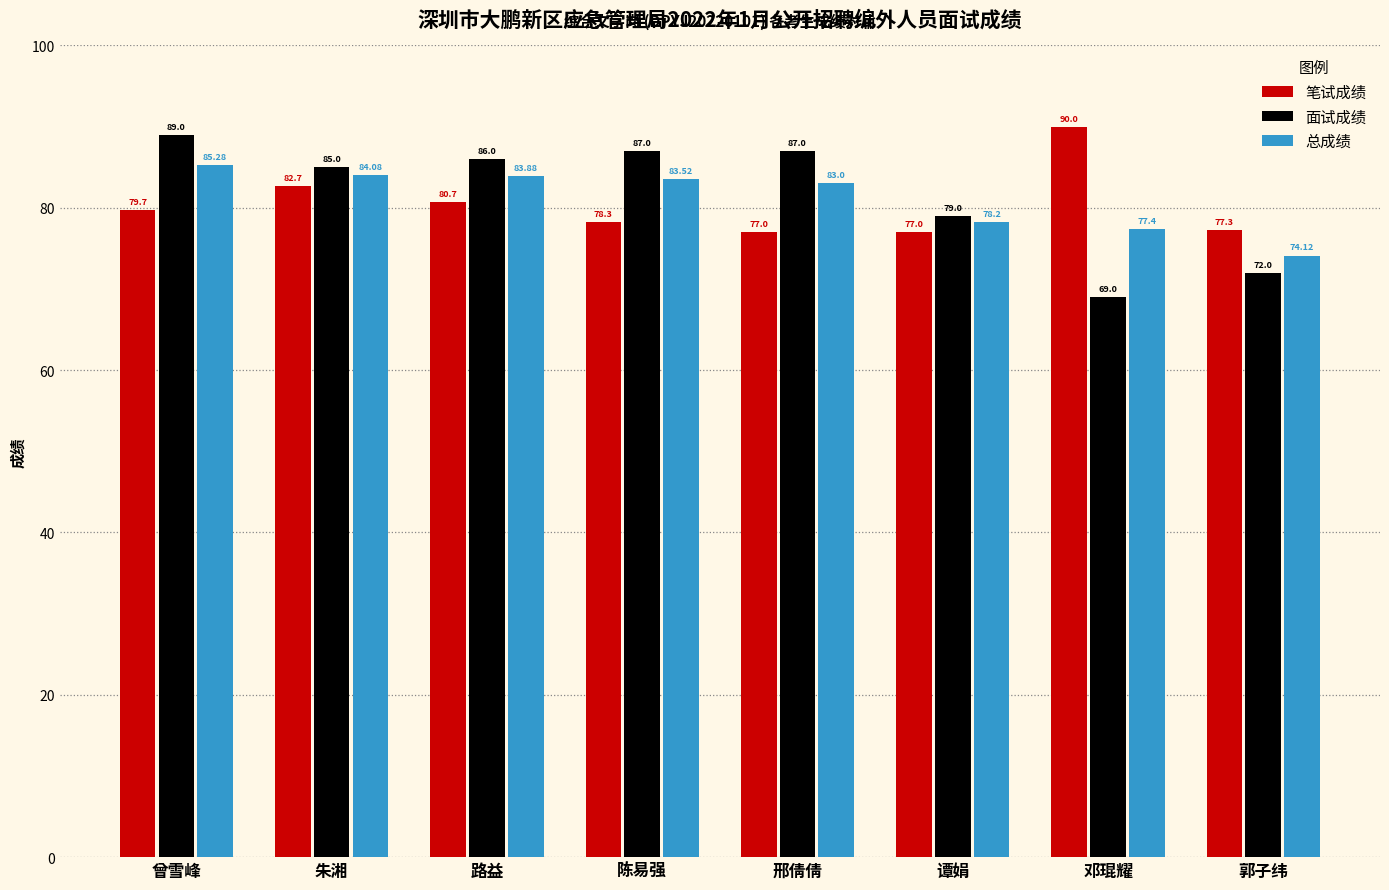

What is the sum of the 总成绩 values at 曾雪峰 and 路益?

169.2